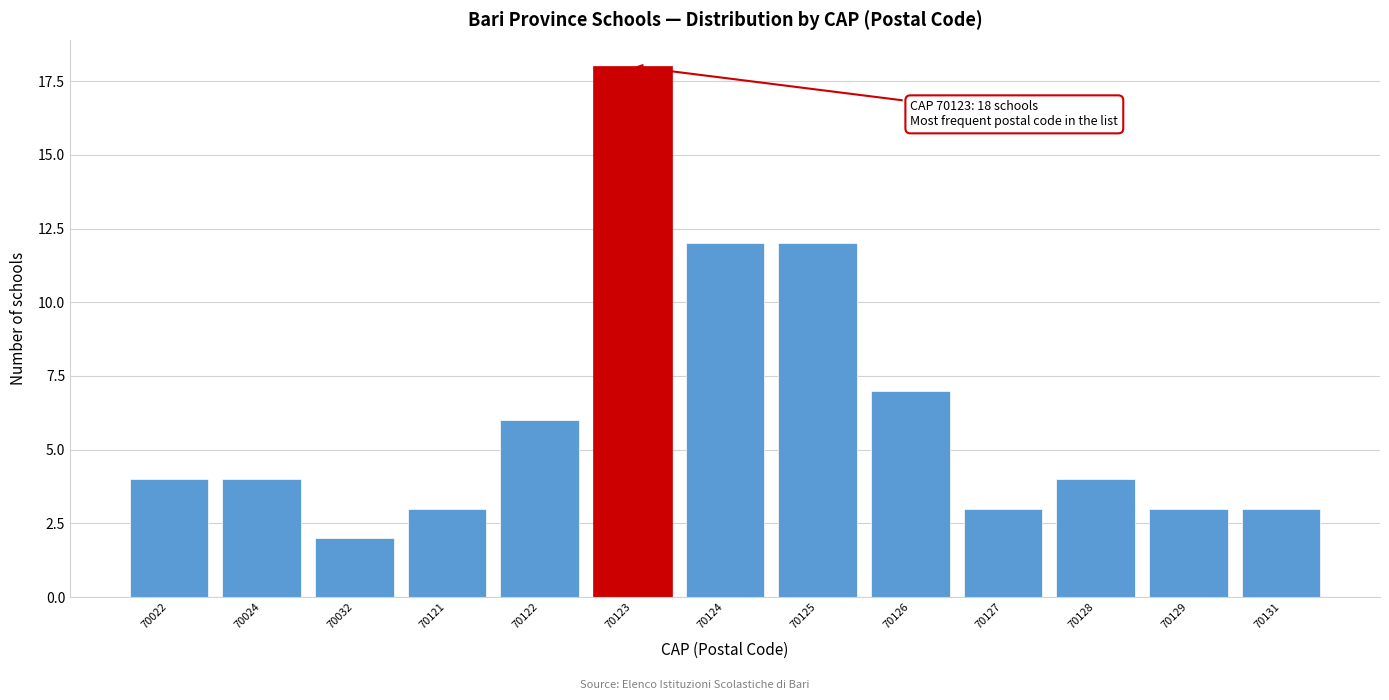

Reading left to right, extract all data points from this chart.

70022=4	70024=4	70032=2	70121=3	70122=6	70123=18	70124=12	70125=12	70126=7	70127=3	70128=4	70129=3	70131=3